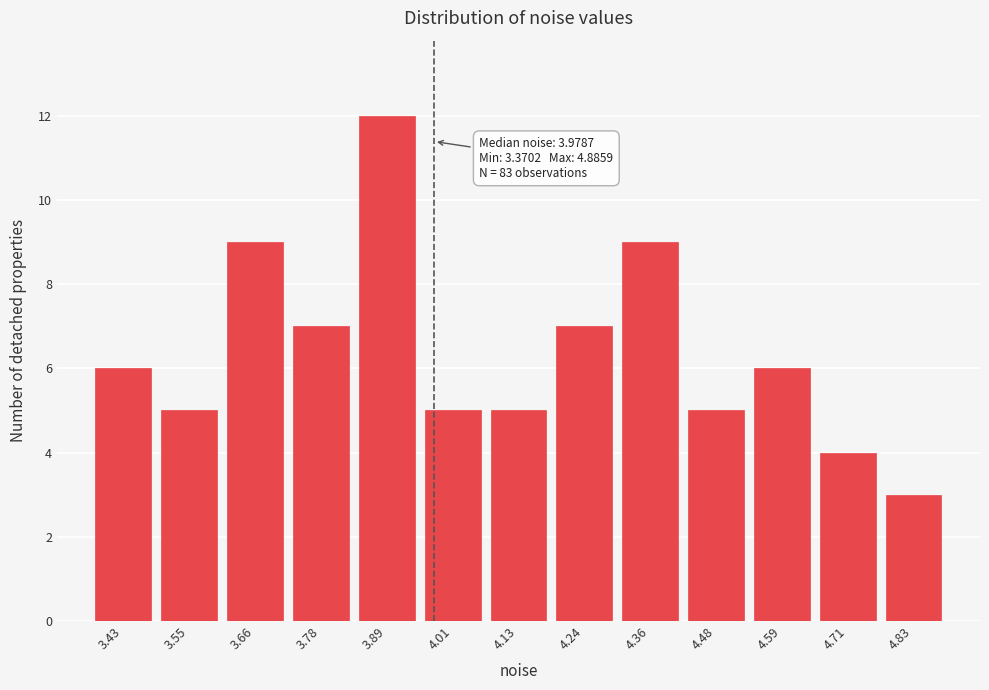

Over which range of the x-axis is the bar tallest?

3.84 to 3.96